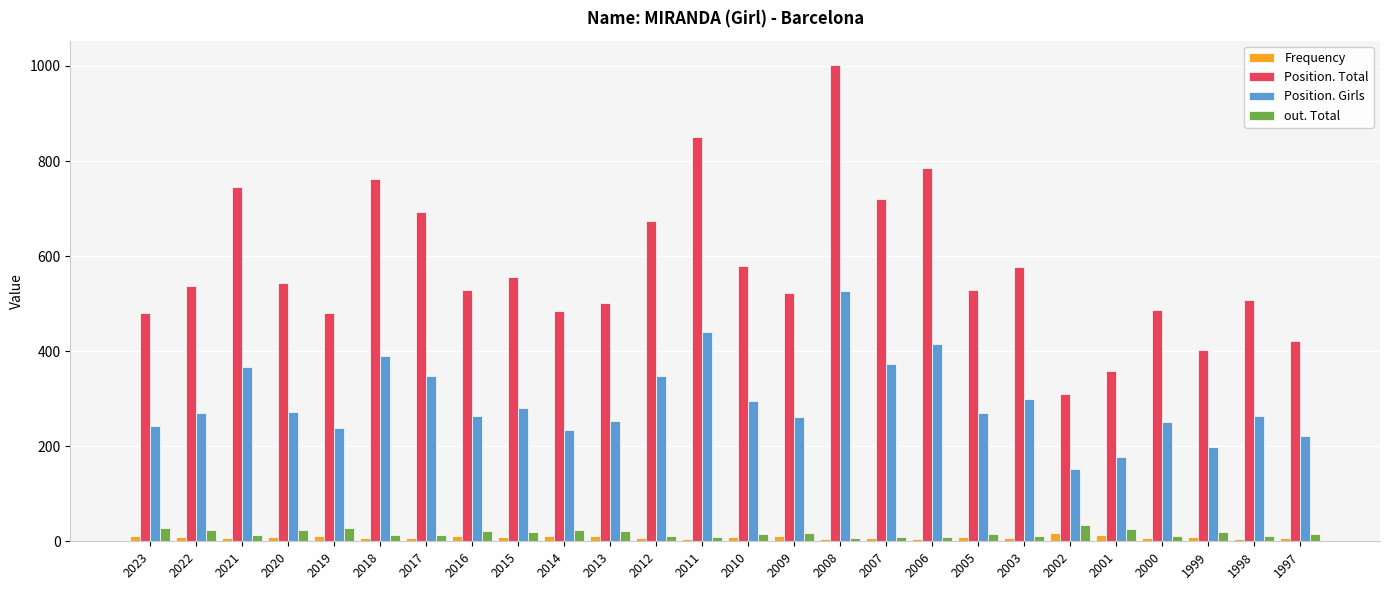

What are all the series names shown in the legend?

Frequency, Position. Total, Position. Girls, out. Total